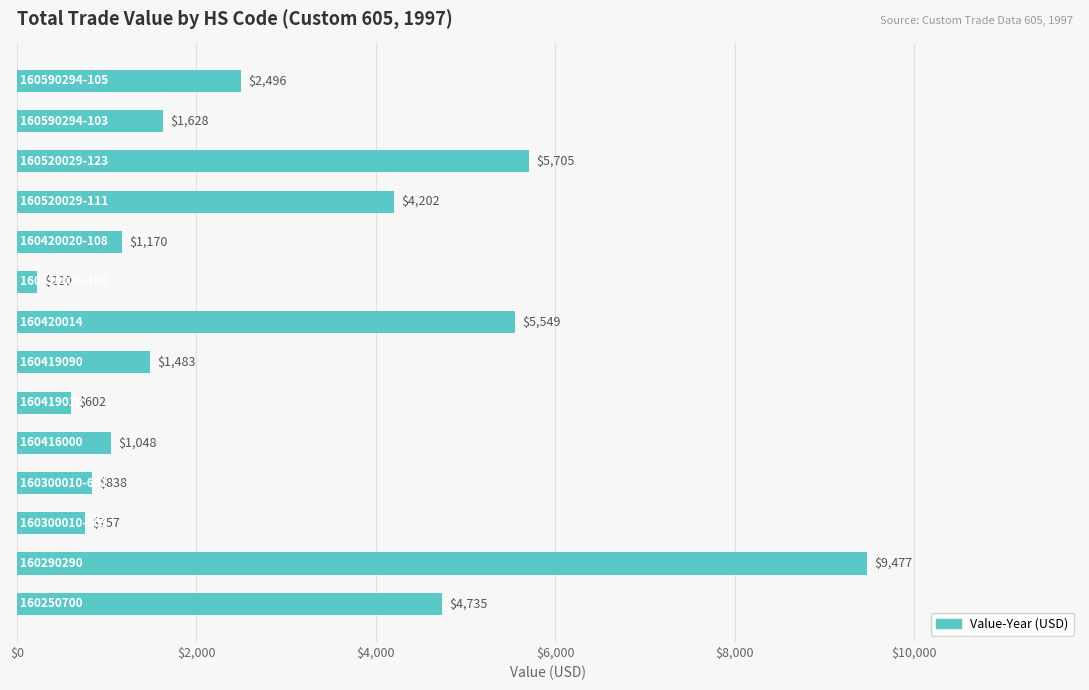

What is the greatest value displayed?

9477